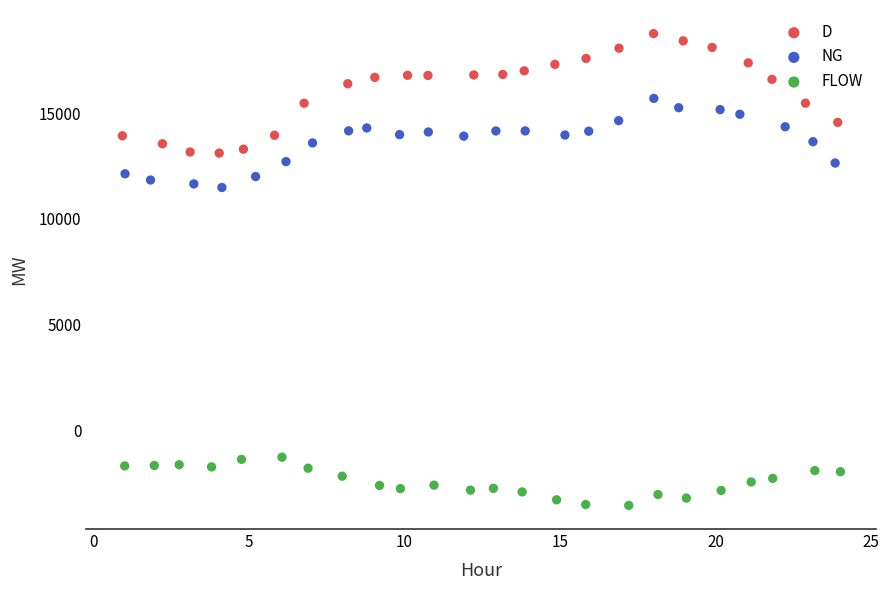

Which series contains the lowest Y value?

FLOW